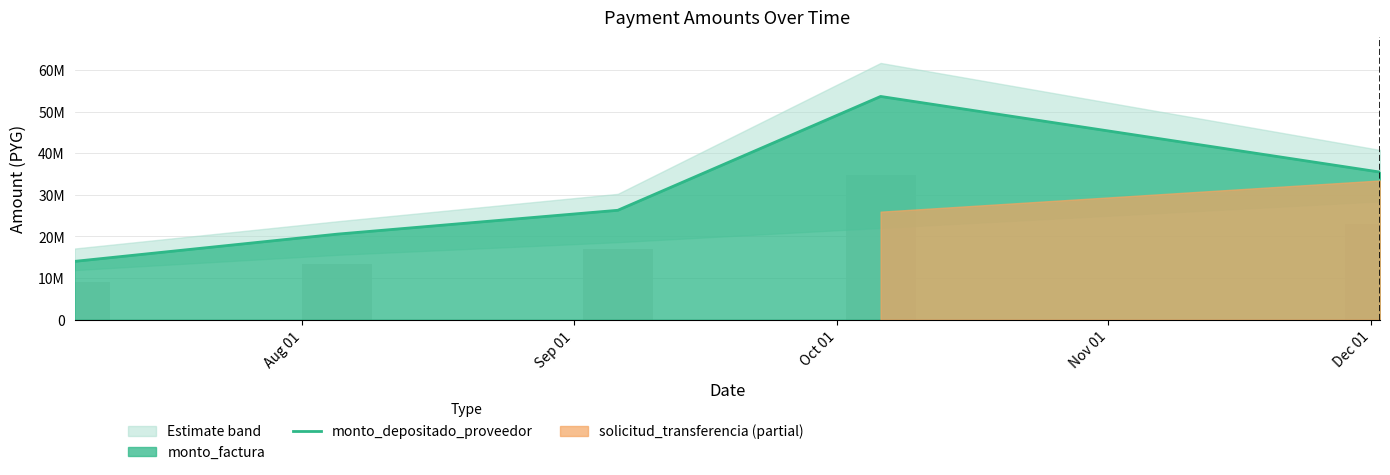

What is the difference between the values at Dec 01 and Aug 01?

14905000